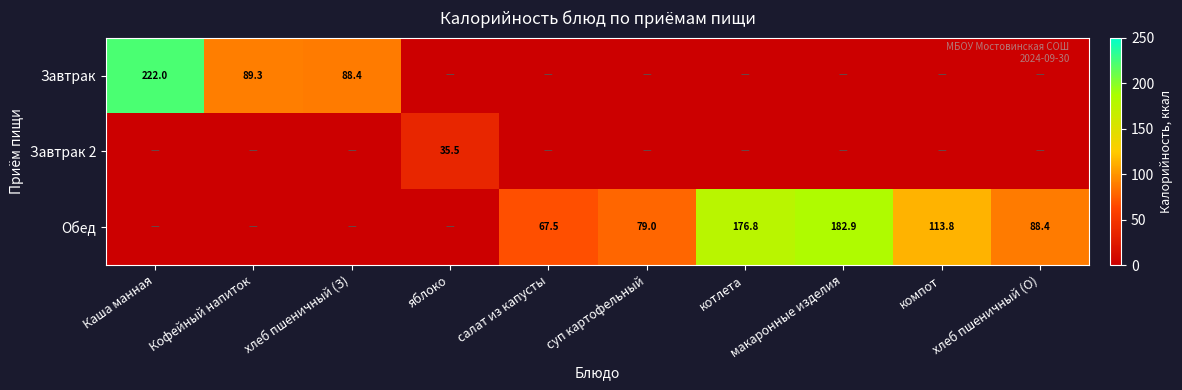

The value of Завтрак 2 at яблоко is 59.0. True or false?

False